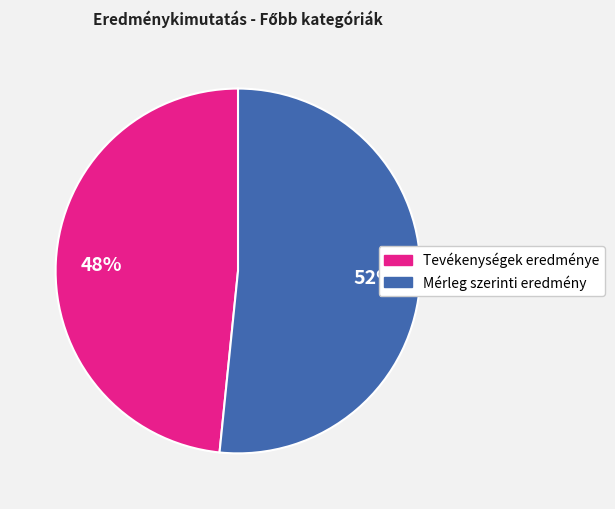

Is there any slice that represents more than half of the pie?

Yes